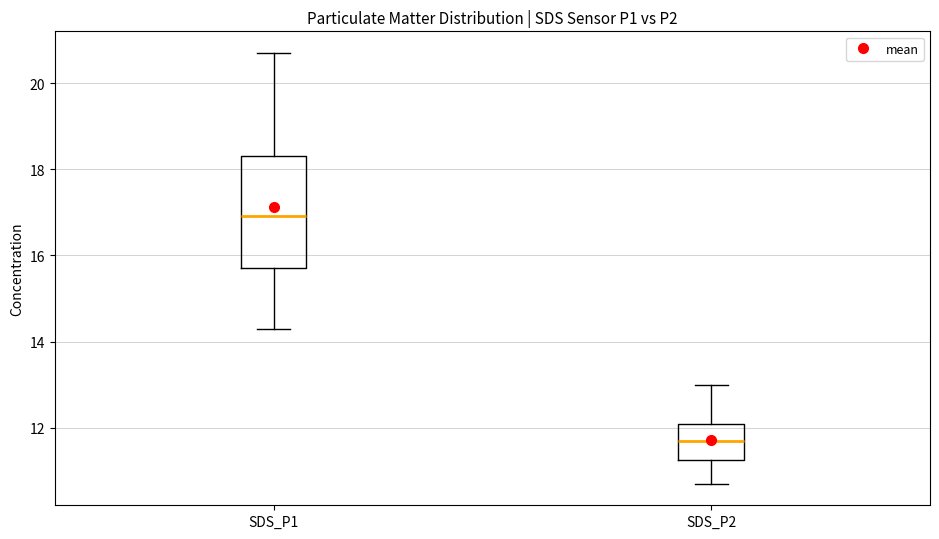

Which box's median line is the lowest?

SDS_P2